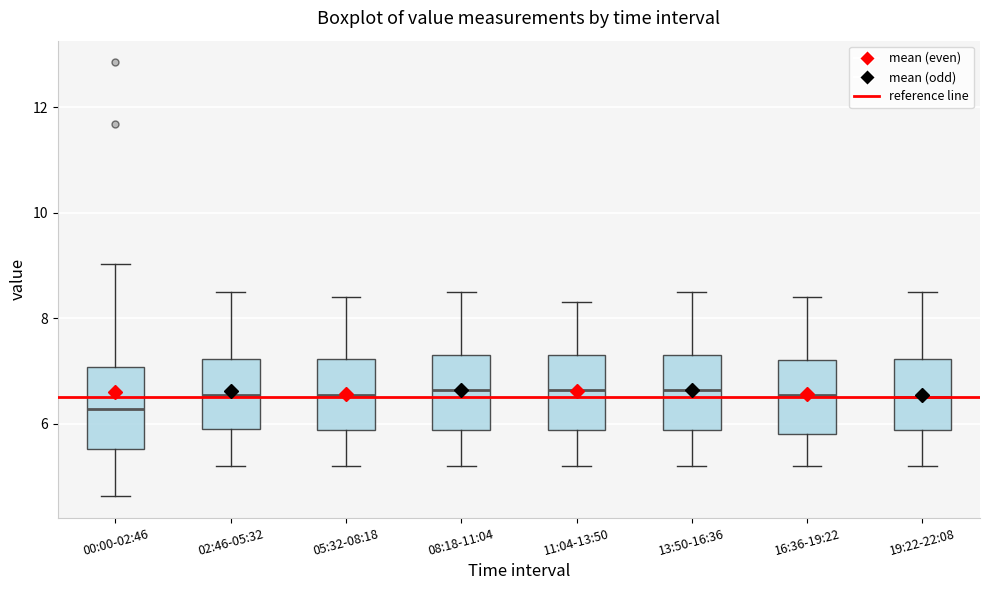

Reading left to right, read every box against the y-axis: the position of its median line, the range the box covers, and the ends of its whiskers. The values are not printed on the chart, so give them approximately, as read against the axis.

00:00-02:46: median 6.2, box 5.6 to 7.0, whiskers 4.6 to 9.0
02:46-05:32: median 6.6, box 6.0 to 7.2, whiskers 5.2 to 8.6
05:32-08:18: median 6.6, box 5.8 to 7.2, whiskers 5.2 to 8.4
08:18-11:04: median 6.6, box 5.8 to 7.4, whiskers 5.2 to 8.6
11:04-13:50: median 6.6, box 5.8 to 7.4, whiskers 5.2 to 8.4
13:50-16:36: median 6.6, box 5.8 to 7.4, whiskers 5.2 to 8.6
16:36-19:22: median 6.6, box 5.8 to 7.2, whiskers 5.2 to 8.4
19:22-22:08: median 6.6, box 5.8 to 7.2, whiskers 5.2 to 8.6